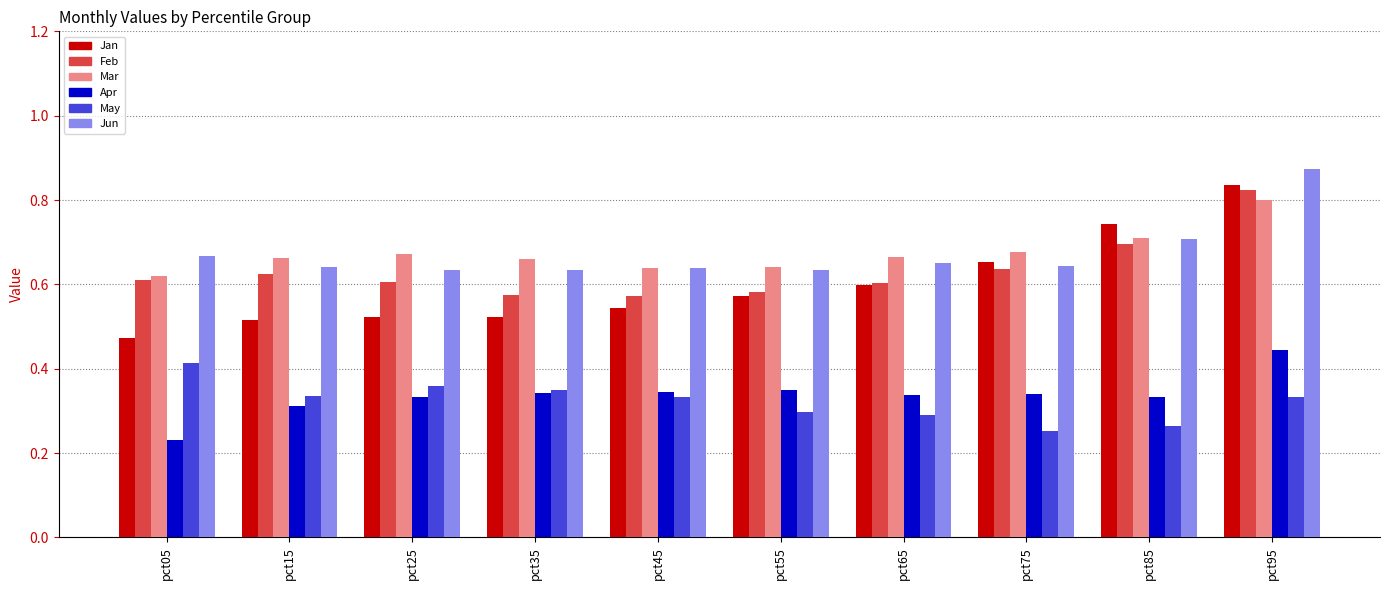

Rank the series at pct25 from highest to lowest value.

Mar, Jun, Feb, Jan, May, Apr